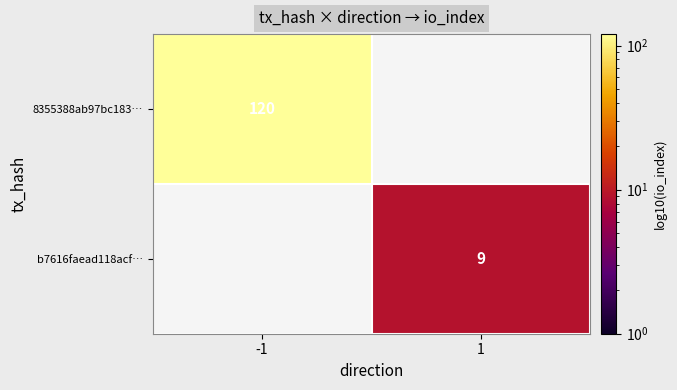

The b7616faead118acf… series shows 5 at 1. True or false?

False